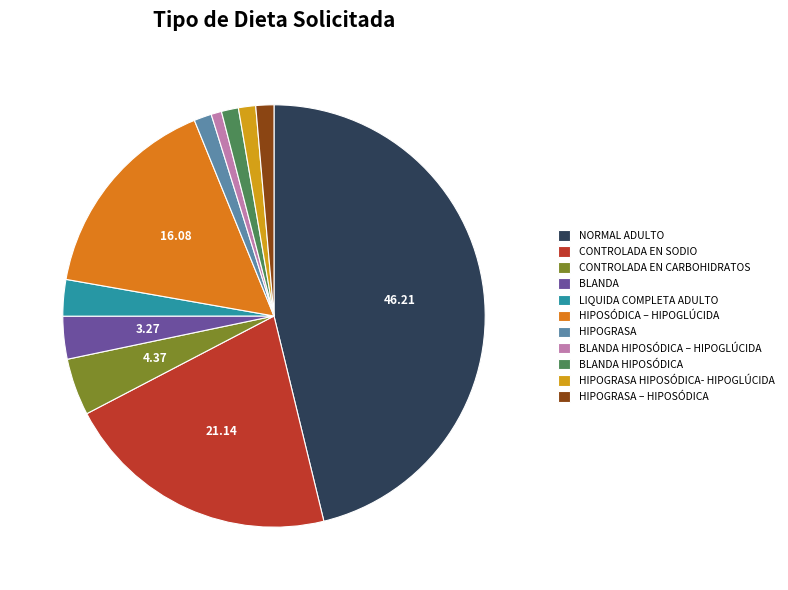

True or false: CONTROLADA EN SODIO accounts for 21% of the total.

True